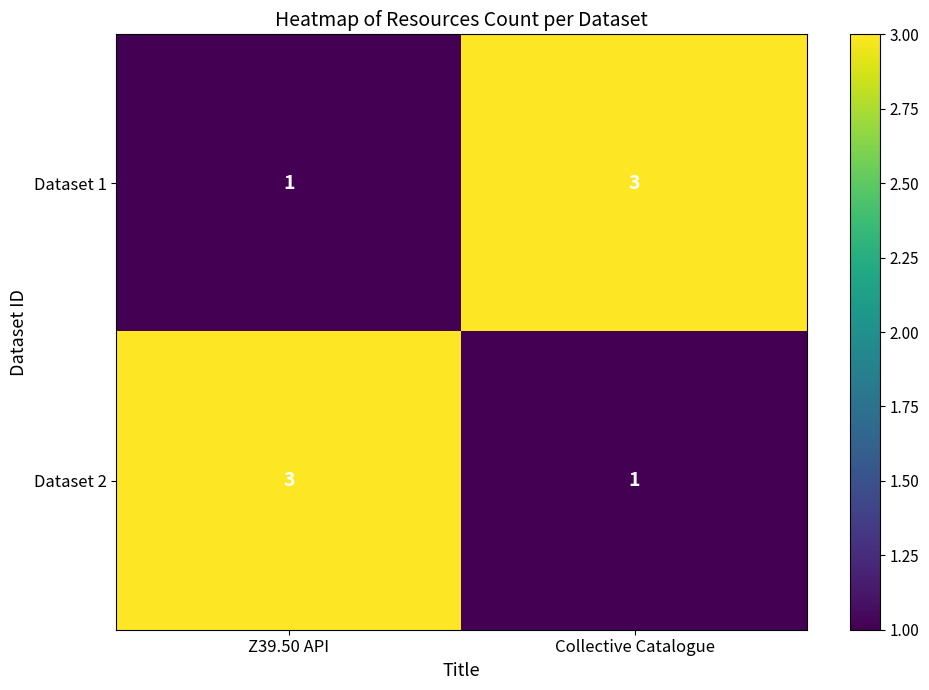

At Collective Catalogue, list the series in order from largest to smallest.

Dataset 1, Dataset 2